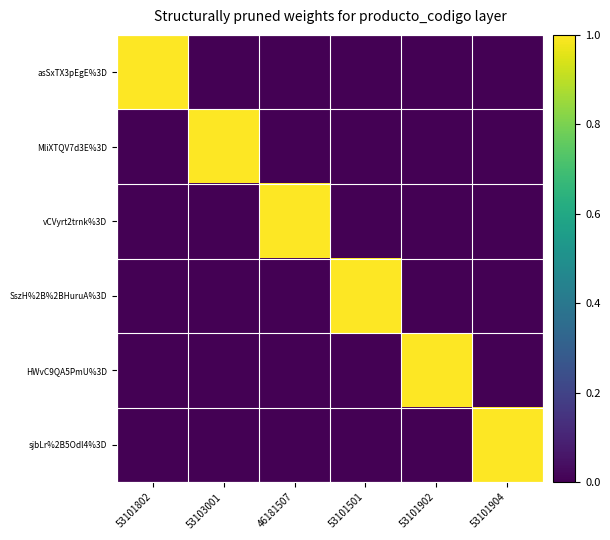

Reading left to right, transcribe all the data shown in this chart.

asSxTX3pEgE%3D: 53101802=1	53103001=0	46181507=0	53101501=0	53101902=0	53101904=0
MliXTQV7d3E%3D: 53101802=0	53103001=1	46181507=0	53101501=0	53101902=0	53101904=0
vCVyrt2trnk%3D: 53101802=0	53103001=0	46181507=1	53101501=0	53101902=0	53101904=0
SszH%2B%2BHuruA%3D: 53101802=0	53103001=0	46181507=0	53101501=1	53101902=0	53101904=0
HWvC9QA5PmU%3D: 53101802=0	53103001=0	46181507=0	53101501=0	53101902=1	53101904=0
sjbLr%2B5Odl4%3D: 53101802=0	53103001=0	46181507=0	53101501=0	53101902=0	53101904=1